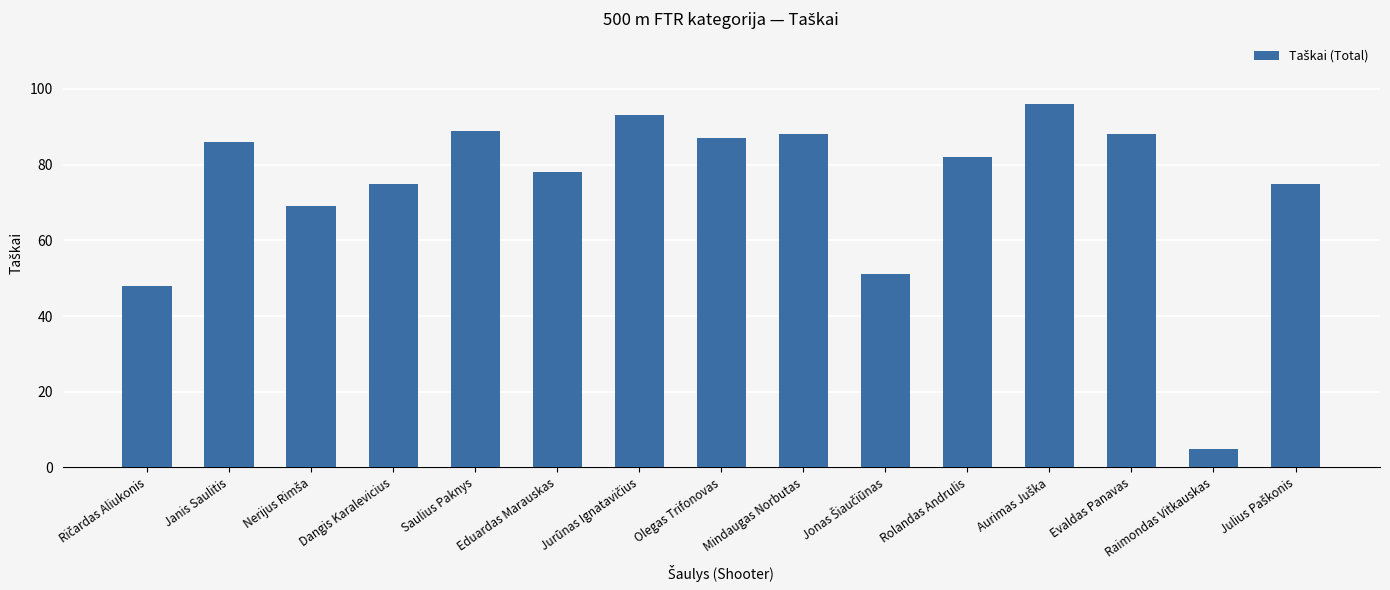

What is the sum of all values?

1110